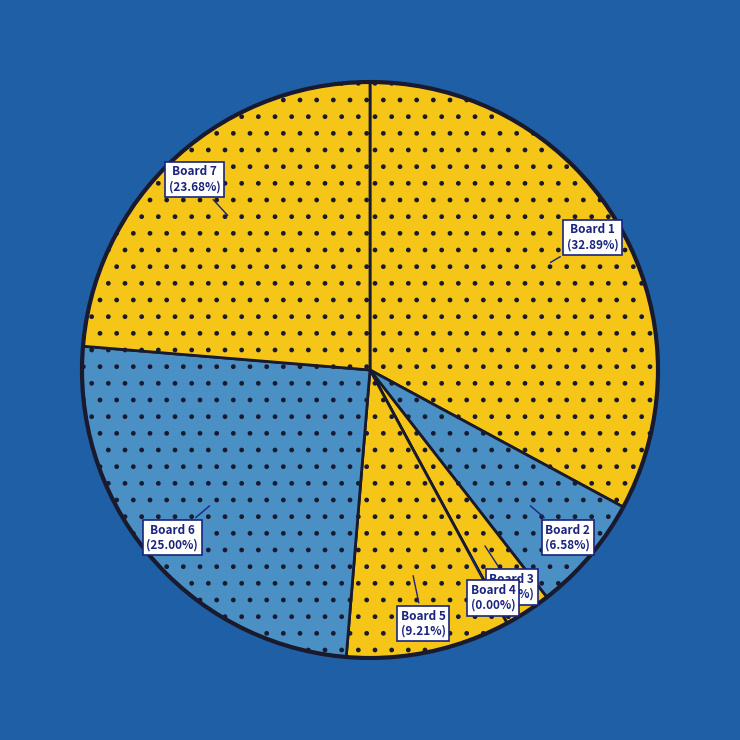

Is there a majority slice in this chart?

No